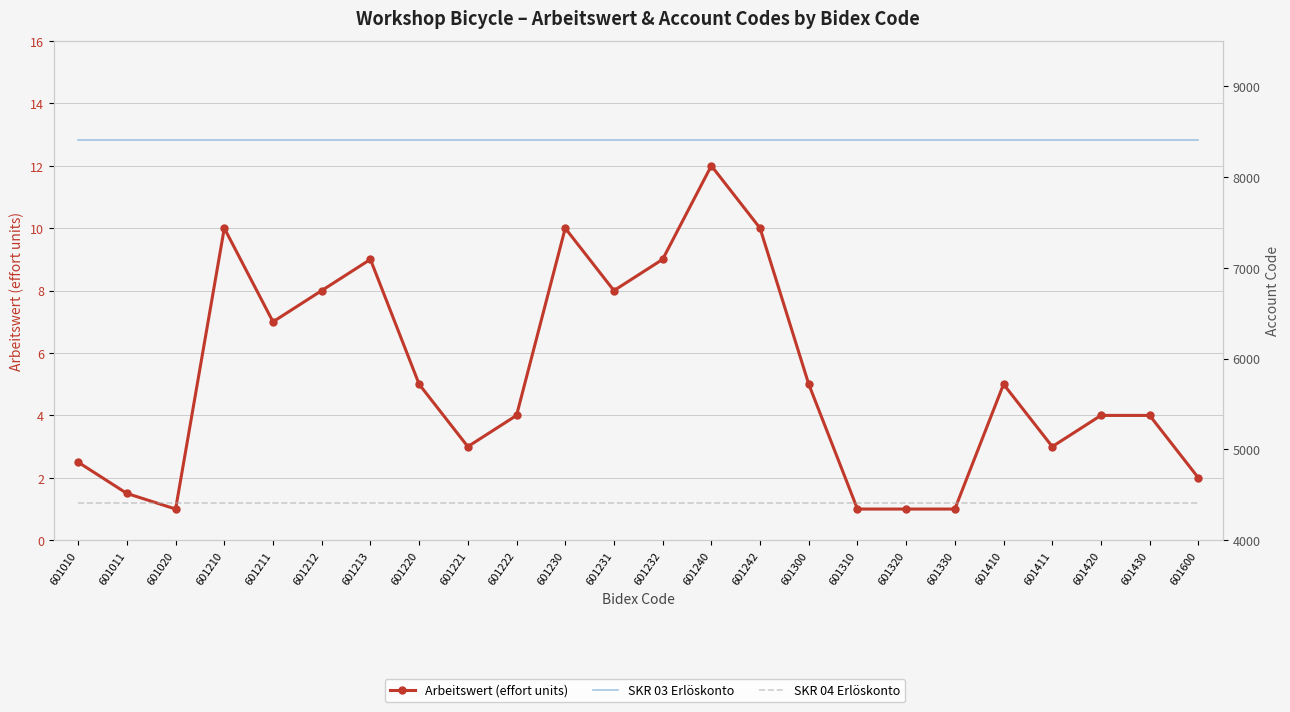

Between 601310 and 601411, which is larger?

601411